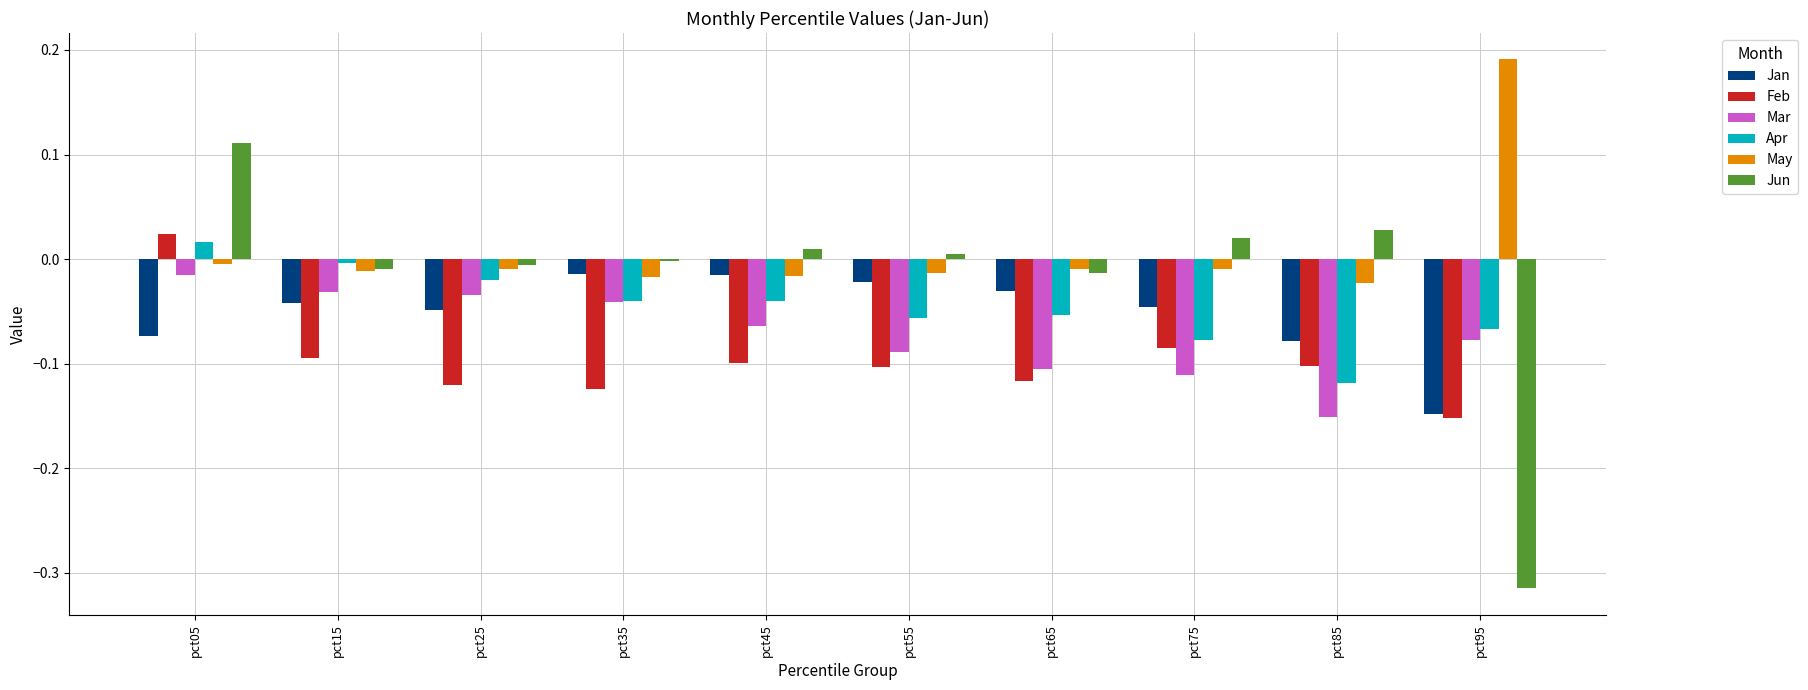

The value of Mar at pct25 is -0.0. True or false?

True